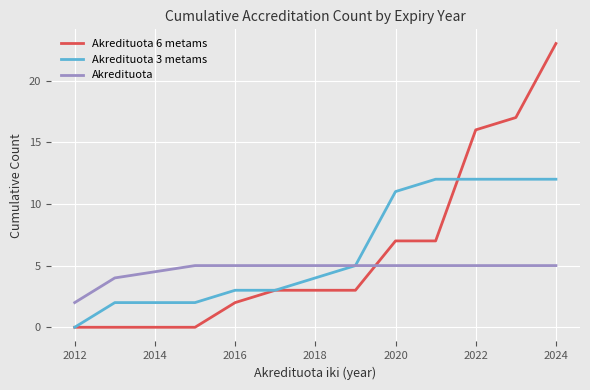

Reading left to right, transcribe all the data shown in this chart.

Akredituota 6 metams: 0	0	0	2	3	3	7	7	16	17	23
Akredituota 3 metams: 0	2	2	3	3	5	11	12	12	12	12
Akredituota: 2	4	5	5	5	5	5	5	5	5	5